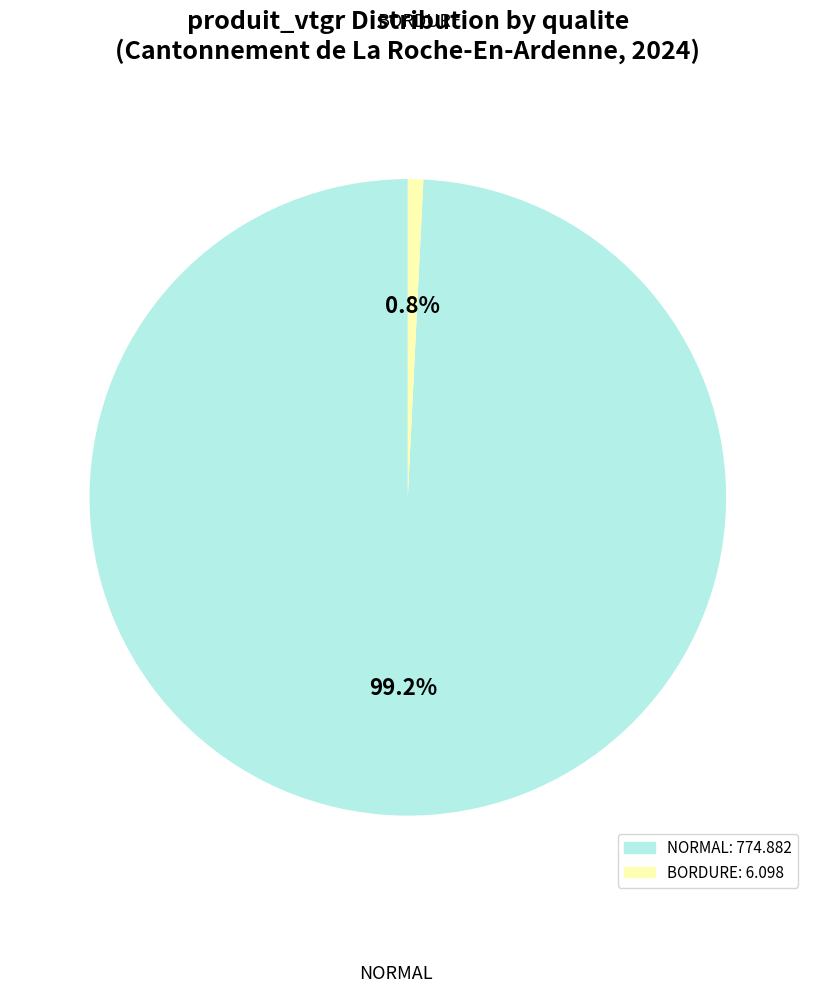

Is there any slice that represents more than half of the pie?

Yes